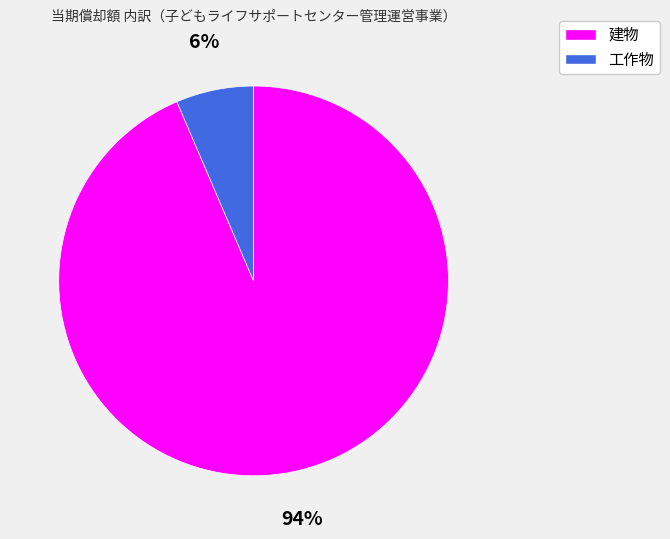

What is the smallest slice in the pie chart?

工作物